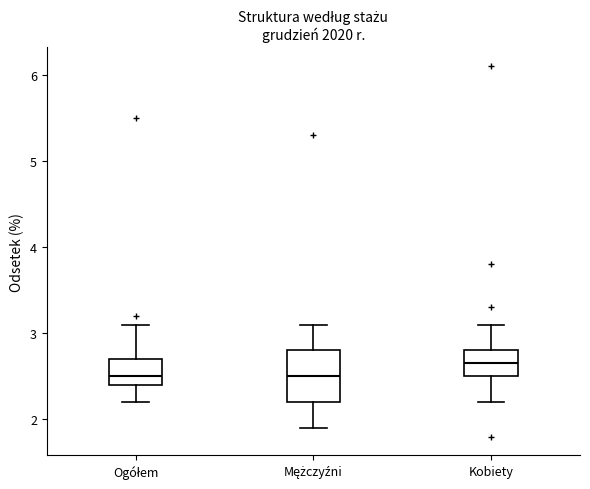

Reading left to right, read every box against the y-axis: the position of its median line, the range the box covers, and the ends of its whiskers. The values are not printed on the chart, so give them approximately, as read against the axis.

Ogółem: median 2.5, box 2.4 to 2.7, whiskers 2.2 to 3.1
Mężczyźni: median 2.5, box 2.2 to 2.8, whiskers 1.9 to 3.1
Kobiety: median 2.7, box 2.5 to 2.8, whiskers 2.2 to 3.1